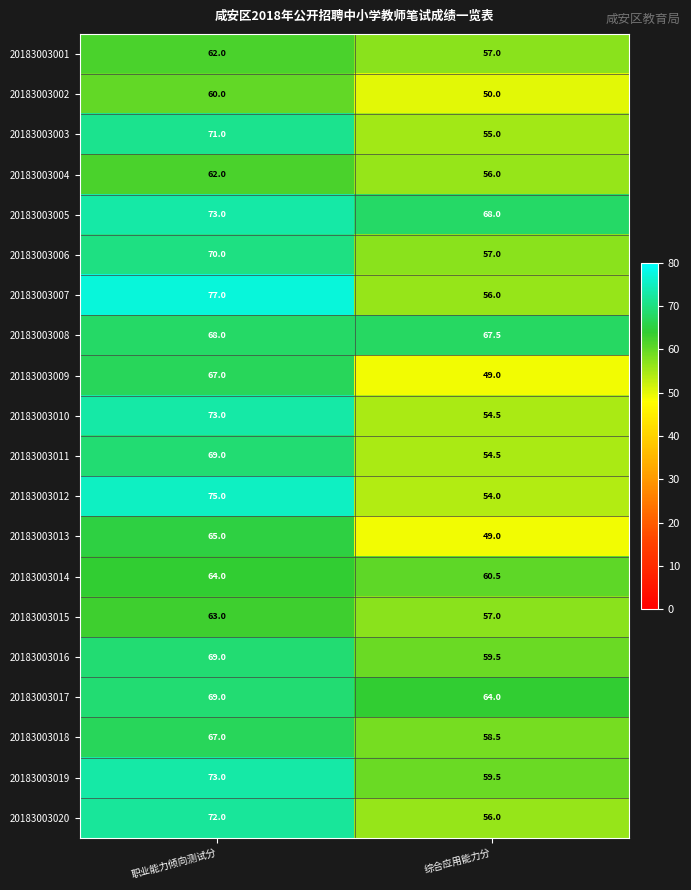

Where is 20183003011 nearest to the value 61?

综合应用能力分